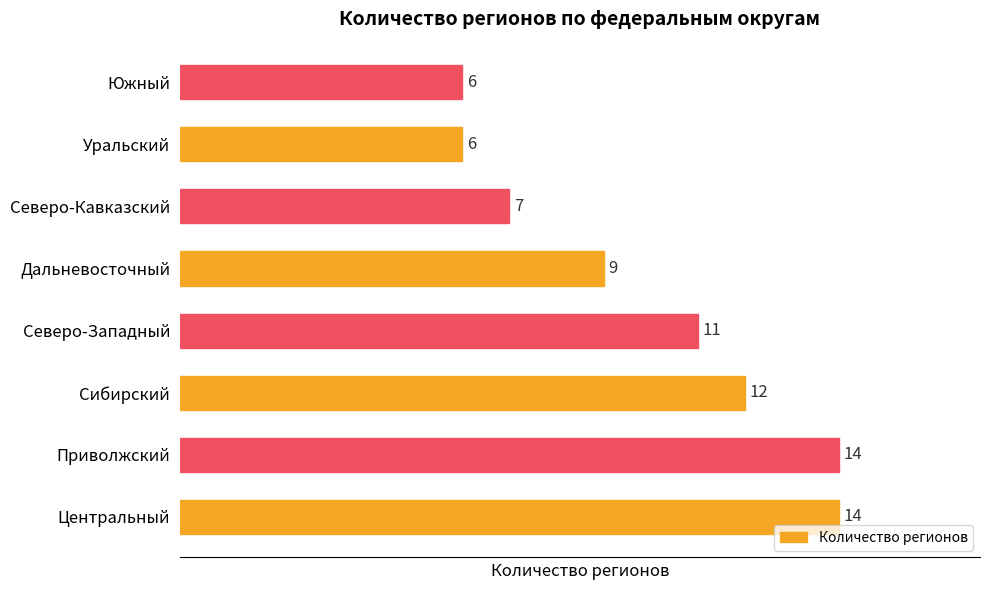

Reading top to bottom, transcribe all the data shown in this chart.

6	6	7	9	11	12	14	14